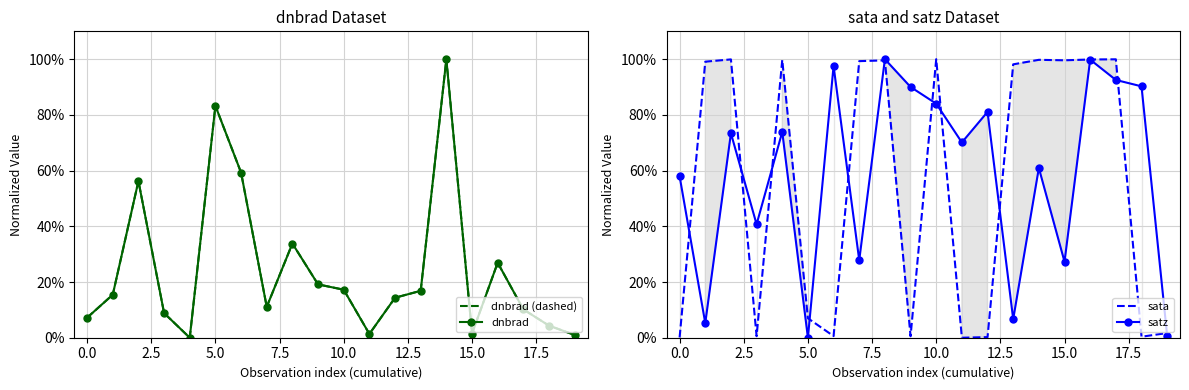

At which label is sata closest to 50?

5.0